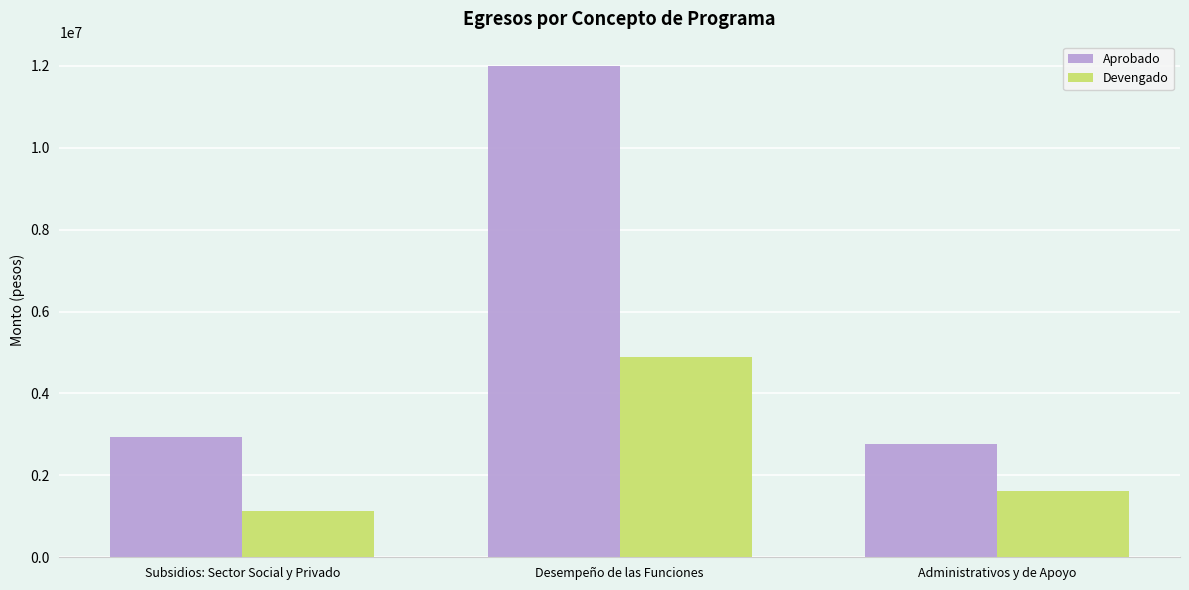

The value of Devengado at Subsidios: Sector Social y Privado is 1811478.4. True or false?

False